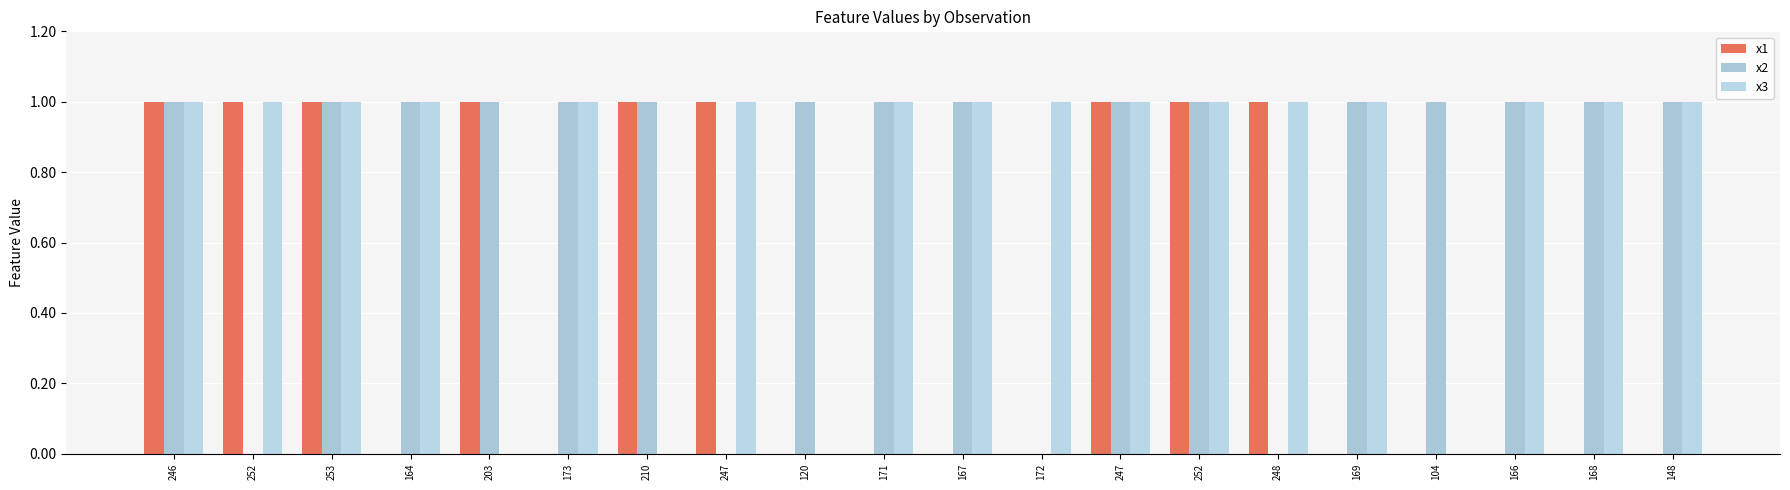

List the labels in order of x1 value, smallest first.

164, 173, 120, 171, 167, 172, 169, 104, 166, 168, 148, 246, 252, 253, 203, 210, 247, 247, 252, 248